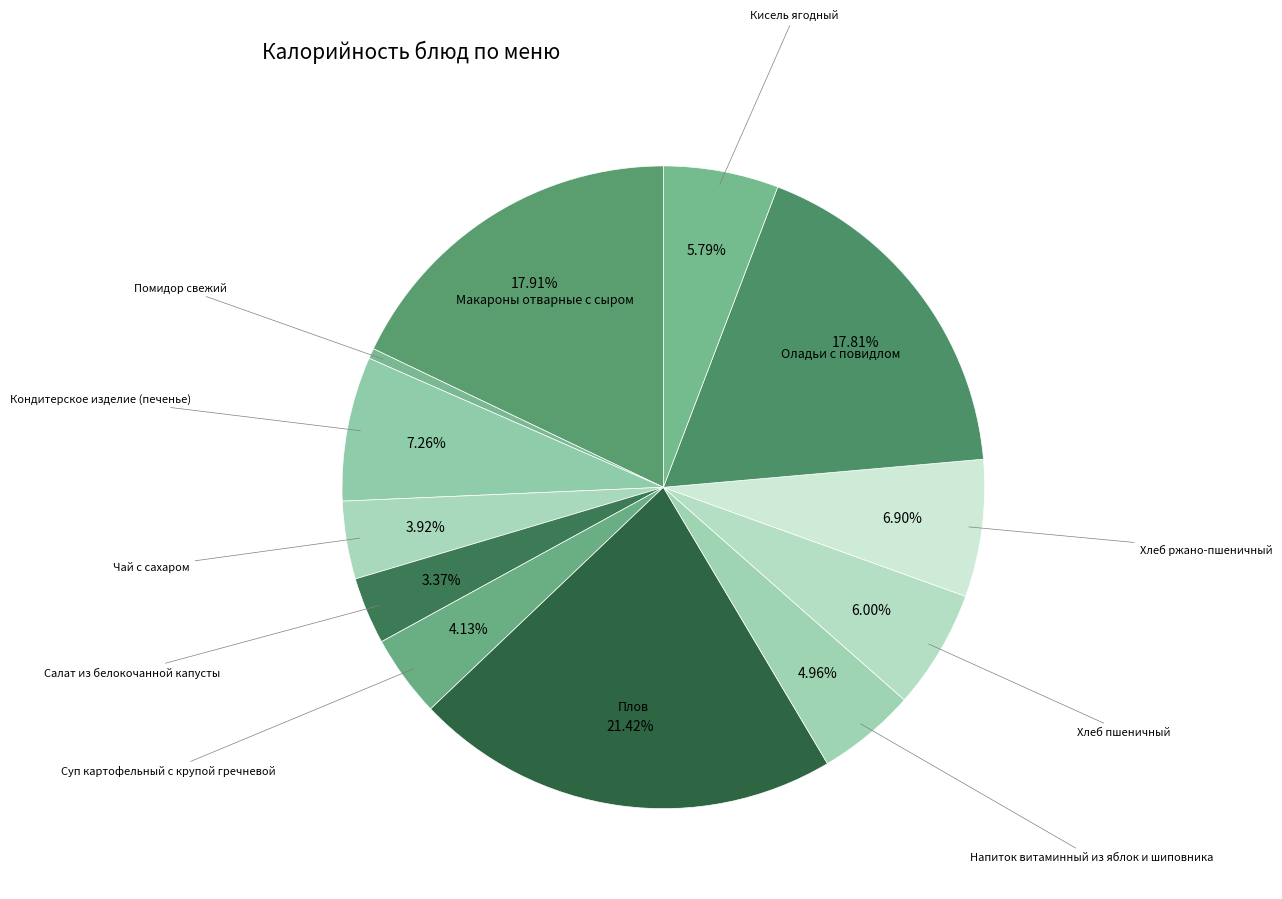

What is the largest slice in the pie chart?

Плов